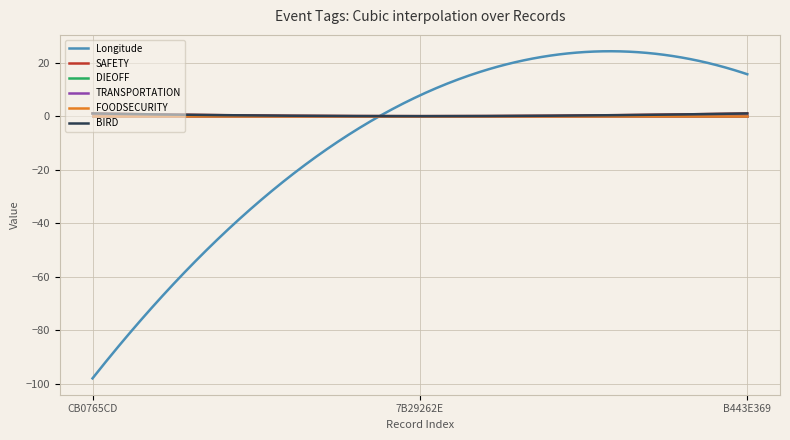

Is this an area chart (filled region under the line)?

No